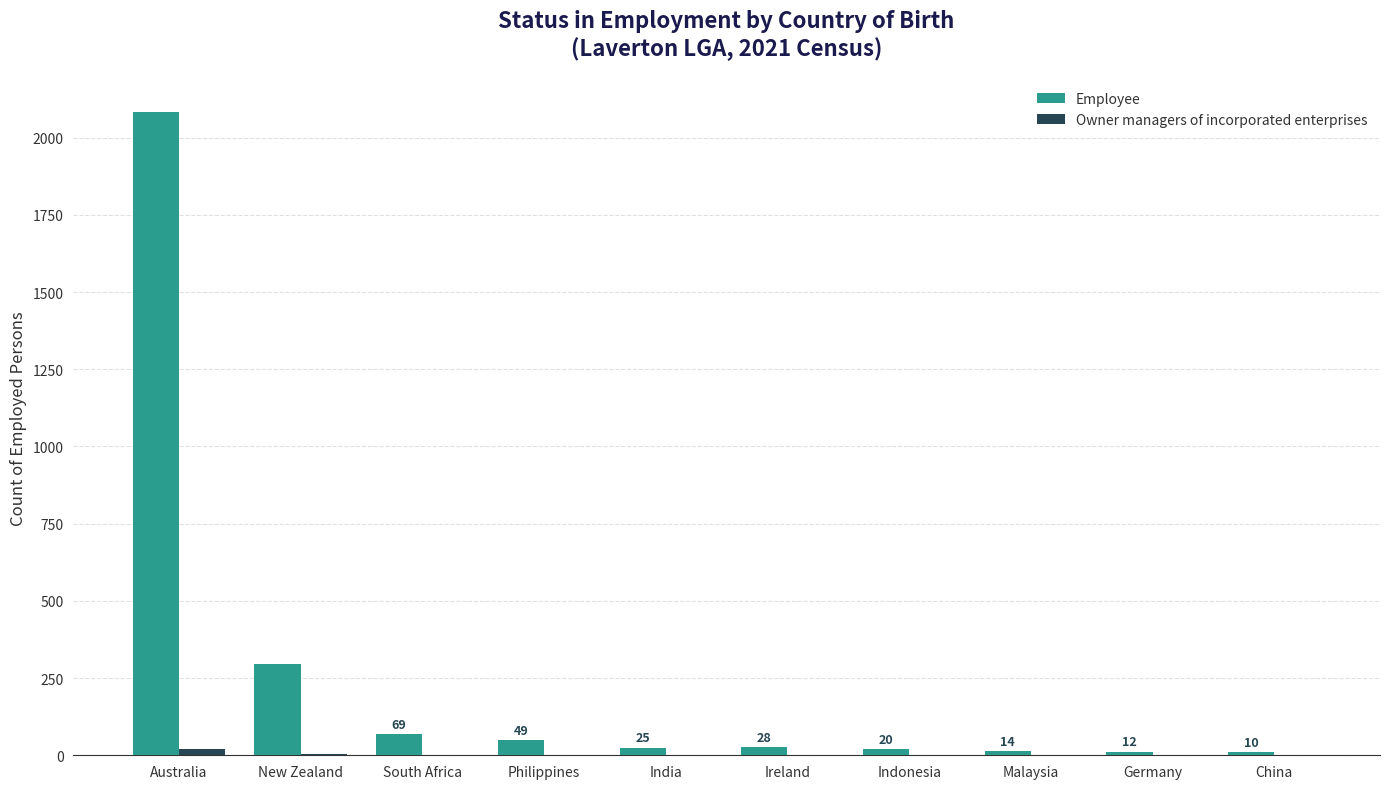

What is the approximate value of Employee at Philippines?

49